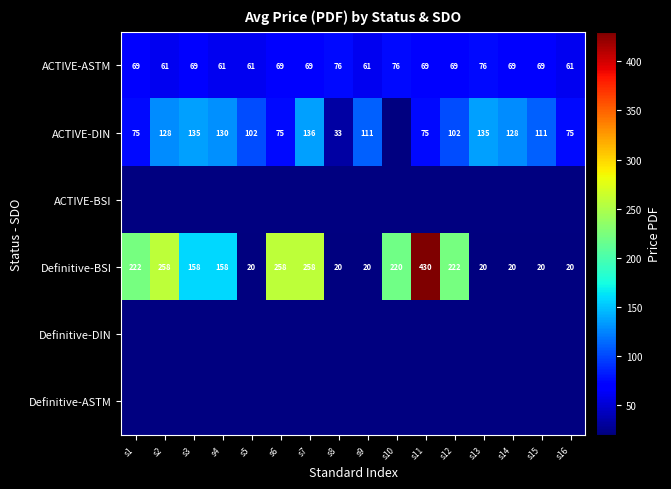

At which category does the chart reach its minimum across all series?

s5